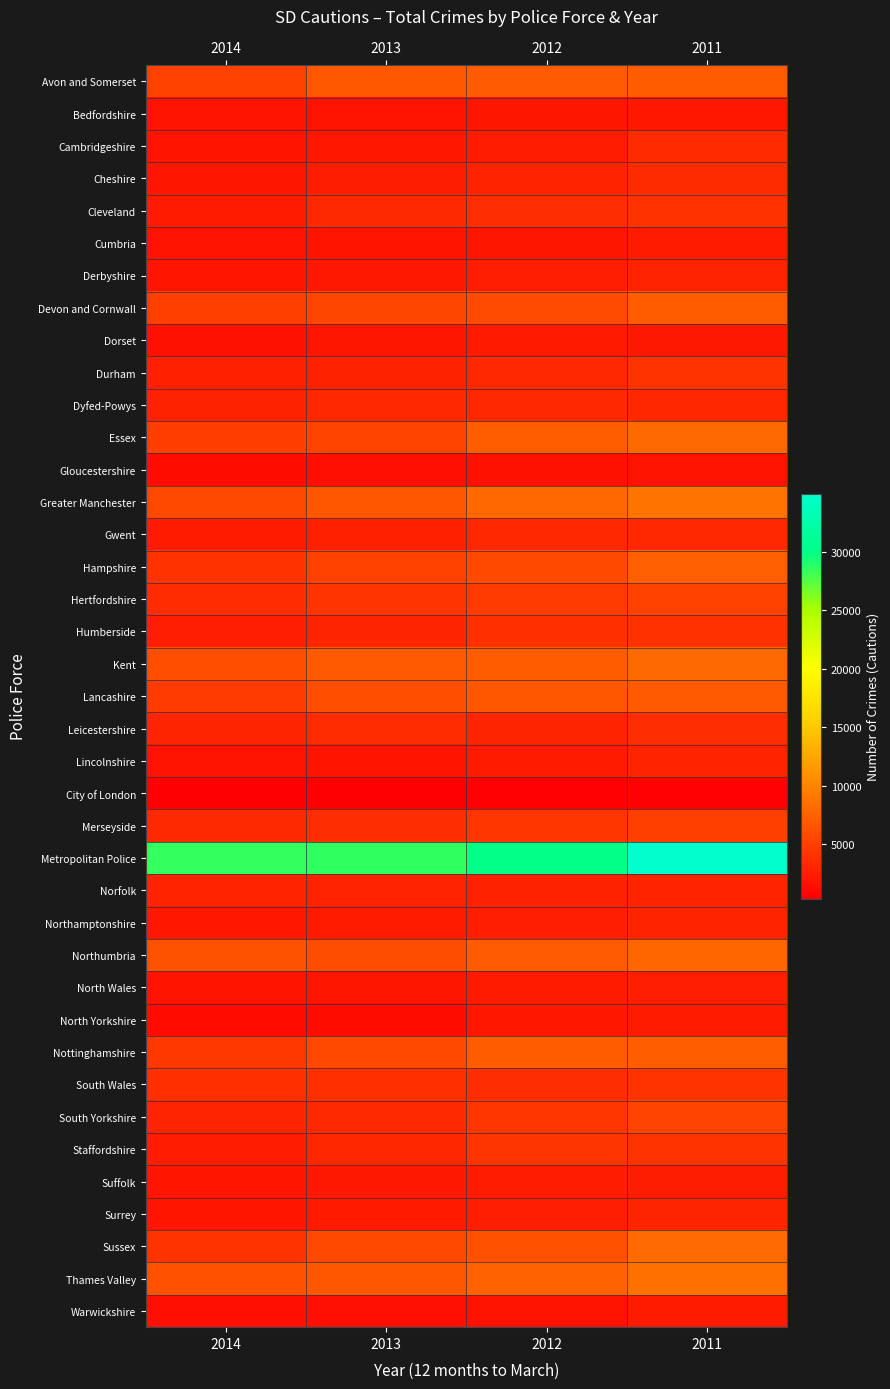

Which series has the largest range (max minus min)?

Metropolitan Police